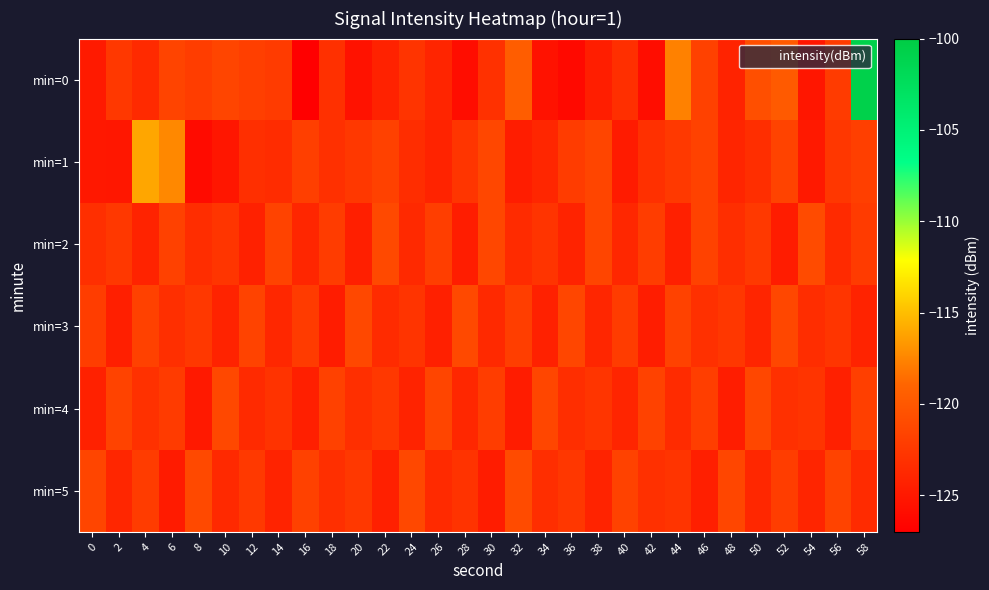

Reading left to right, transcribe all the data shown in this chart.

min=0: 0=-124.8	2=-122.5	4=-123.6	6=-121.5	8=-122.1	10=-121.5	12=-122.0	14=-122.3	16=-126.9	18=-123.1	20=-125.5	22=-124.2	24=-122.8	26=-124.0	28=-125.9	30=-123.1	32=-119.6	34=-125.5	36=-126.2	38=-124.5	40=-123.2	42=-125.9	44=-117.7	46=-121.8	48=-124.2	50=-120.7	52=-119.8	54=-125.2	56=-122.2	58=-100.8
min=1: 0=-125.0	2=-125.1	4=-116.1	6=-117.4	8=-126.1	10=-125.2	12=-123.2	14=-123.4	16=-121.9	18=-123.1	20=-122.5	22=-121.8	24=-123.4	26=-124.1	28=-122.7	30=-121.3	32=-124.6	34=-123.9	36=-122.2	38=-121.5	40=-124.8	42=-123.1	44=-122.4	46=-121.7	48=-124.0	50=-123.3	52=-121.6	54=-124.9	56=-122.6	58=-121.9
min=2: 0=-123.2	2=-122.5	4=-124.1	6=-121.8	8=-123.4	10=-122.7	12=-124.3	14=-121.6	16=-123.9	18=-122.2	20=-124.5	22=-121.1	24=-123.7	26=-122.0	28=-124.6	30=-121.3	32=-123.5	34=-122.8	36=-124.2	38=-121.5	40=-123.8	42=-122.1	44=-124.4	46=-121.7	48=-123.3	50=-122.4	52=-124.7	54=-121.0	56=-123.6	58=-122.3
min=3: 0=-122.1	2=-124.5	4=-121.8	6=-123.2	8=-122.5	10=-124.1	12=-121.6	14=-123.8	16=-122.3	18=-124.7	20=-121.2	22=-123.5	24=-122.8	26=-124.4	28=-121.1	30=-123.7	32=-122.0	34=-124.3	36=-121.4	38=-123.9	40=-122.2	42=-124.6	44=-121.7	46=-123.1	48=-122.6	50=-124.0	52=-121.3	54=-123.4	56=-122.7	58=-124.2
min=4: 0=-124.3	2=-121.6	4=-123.0	6=-122.3	8=-124.9	10=-121.2	12=-123.6	14=-122.9	16=-124.5	18=-121.8	20=-123.2	22=-122.5	24=-124.1	26=-121.5	28=-123.8	30=-122.1	32=-124.7	34=-121.4	36=-123.3	38=-122.7	40=-124.0	42=-121.7	44=-123.5	46=-122.0	48=-124.6	50=-121.3	52=-123.1	54=-122.8	56=-124.4	58=-121.9
min=5: 0=-121.5	2=-123.9	4=-122.2	6=-124.8	8=-121.1	10=-123.7	12=-122.4	14=-124.1	16=-121.8	18=-123.2	20=-122.5	22=-124.4	24=-121.2	26=-123.6	28=-122.9	30=-124.7	32=-121.0	34=-123.3	36=-122.6	38=-124.2	40=-121.7	42=-123.1	44=-122.8	46=-124.5	48=-121.4	50=-123.8	52=-122.1	54=-124.0	56=-121.6	58=-123.5